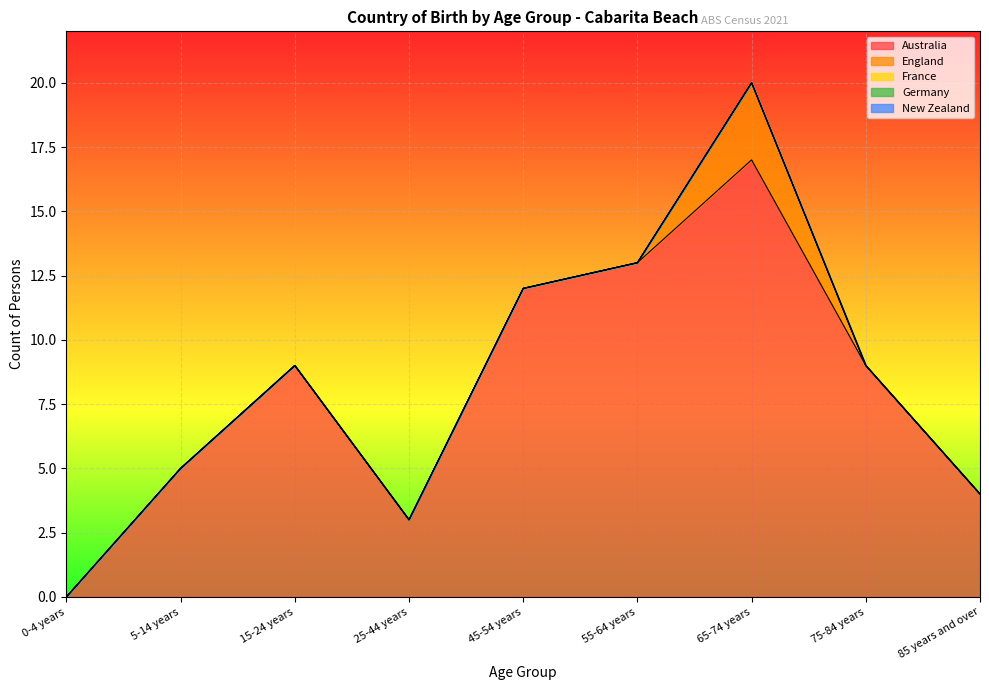

True or false: France and Germany cross at least once.

False